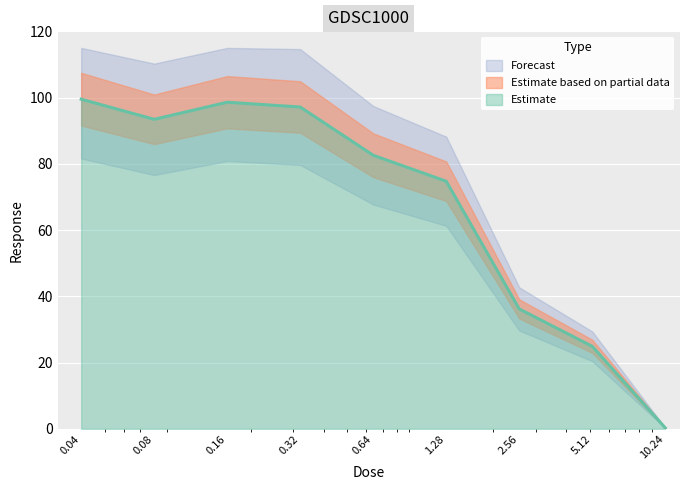

Is it true that the value at 2.56 is 54.4?

False